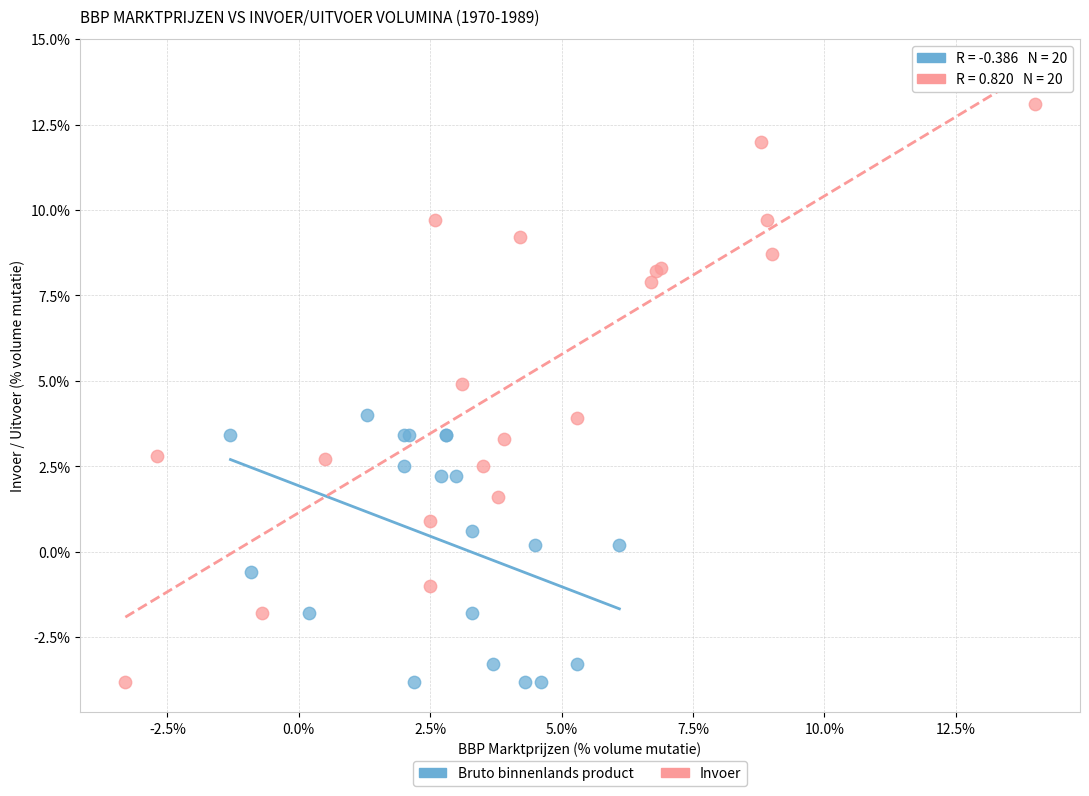

Which series reaches the maximum Y coordinate?

Invoer